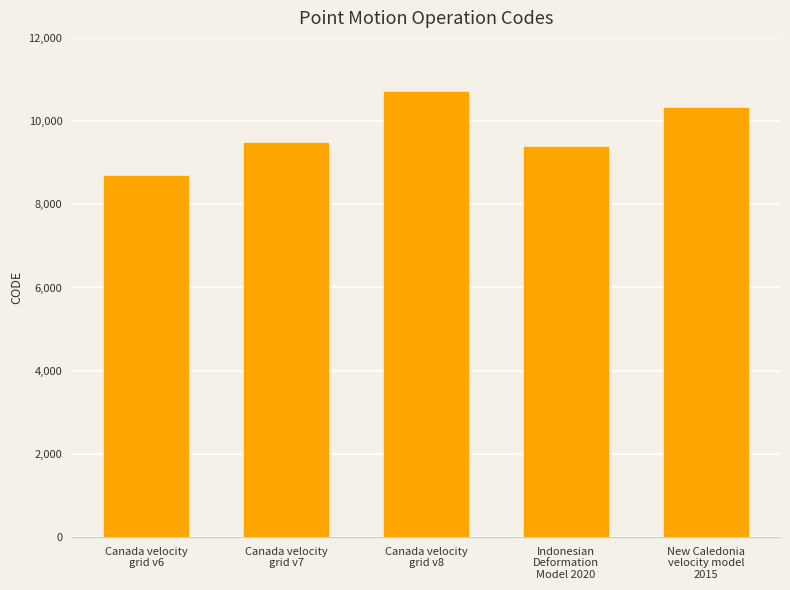

List the labels in order of value, smallest first.

Canada velocity
grid v6, Indonesian
Deformation
Model 2020, Canada velocity
grid v7, New Caledonia
velocity model
2015, Canada velocity
grid v8